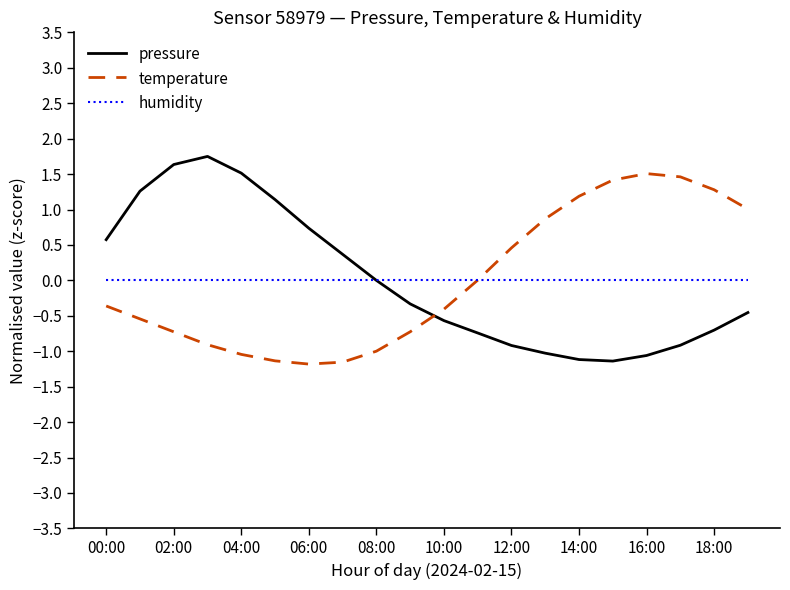

What is the maximum value for temperature?

1.5